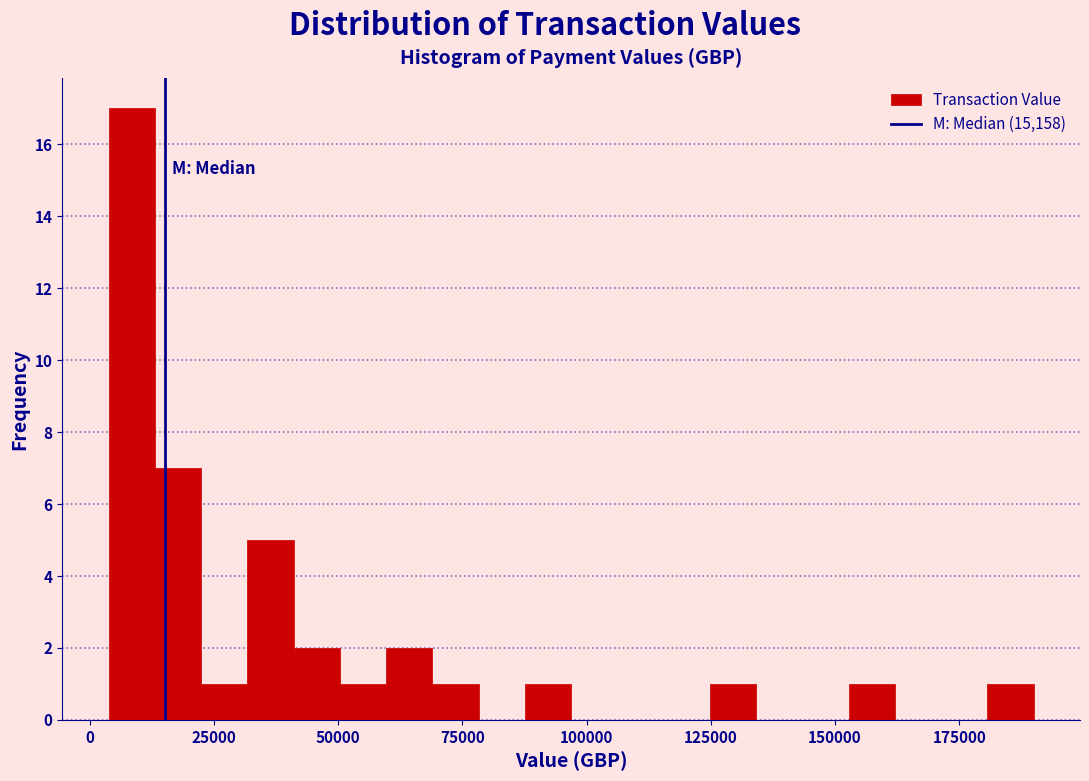

Read against the x-axis, roughly where is the centre of the tallest bar?

10000